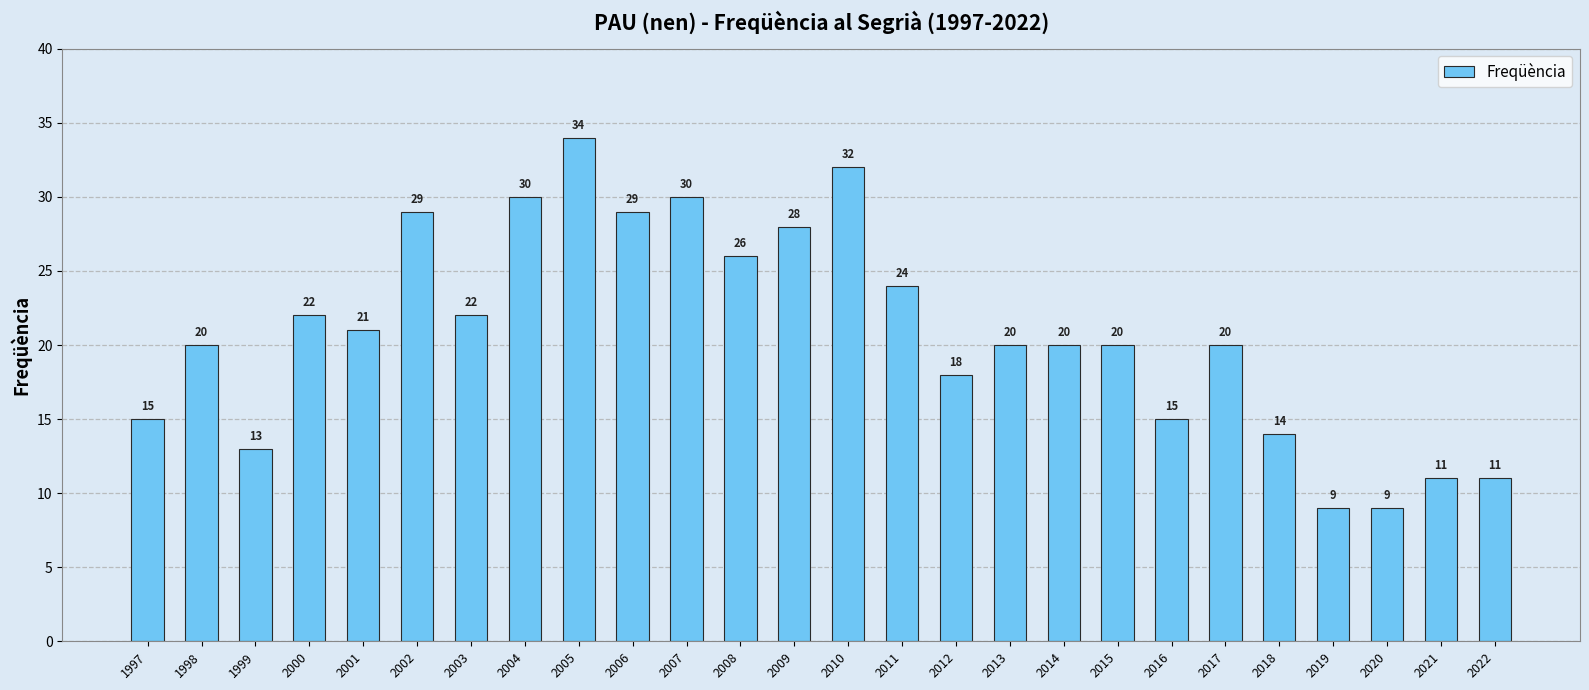

Are the bars horizontal?

No